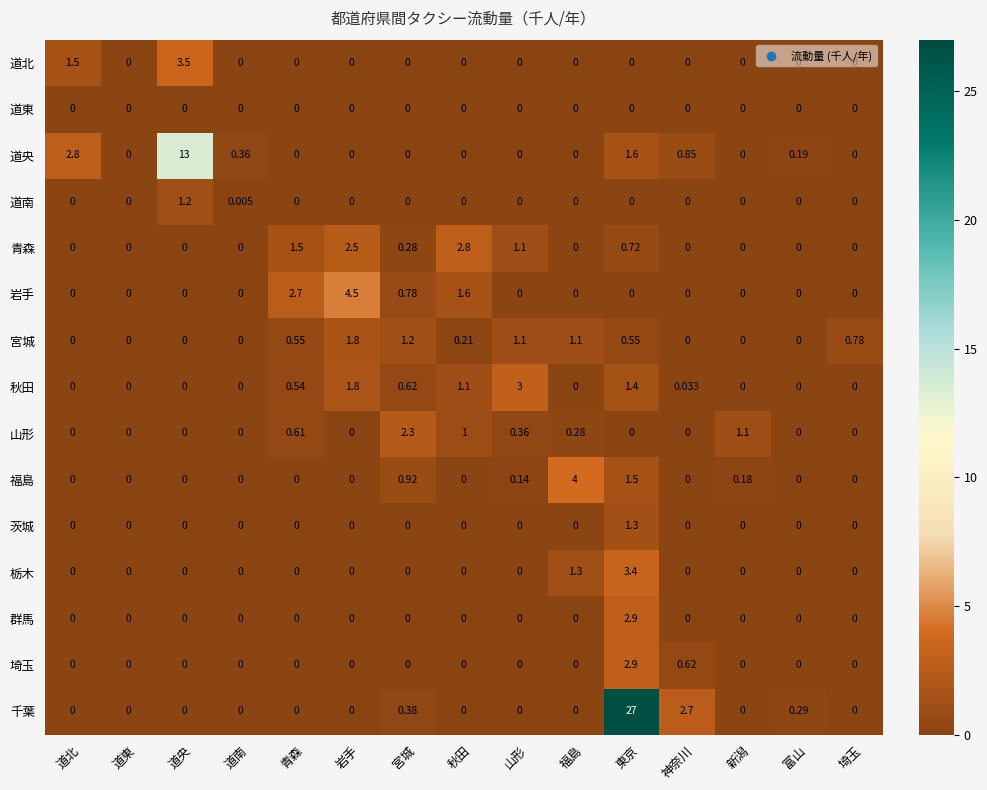

At which category is the sum across all series the highest?

東京